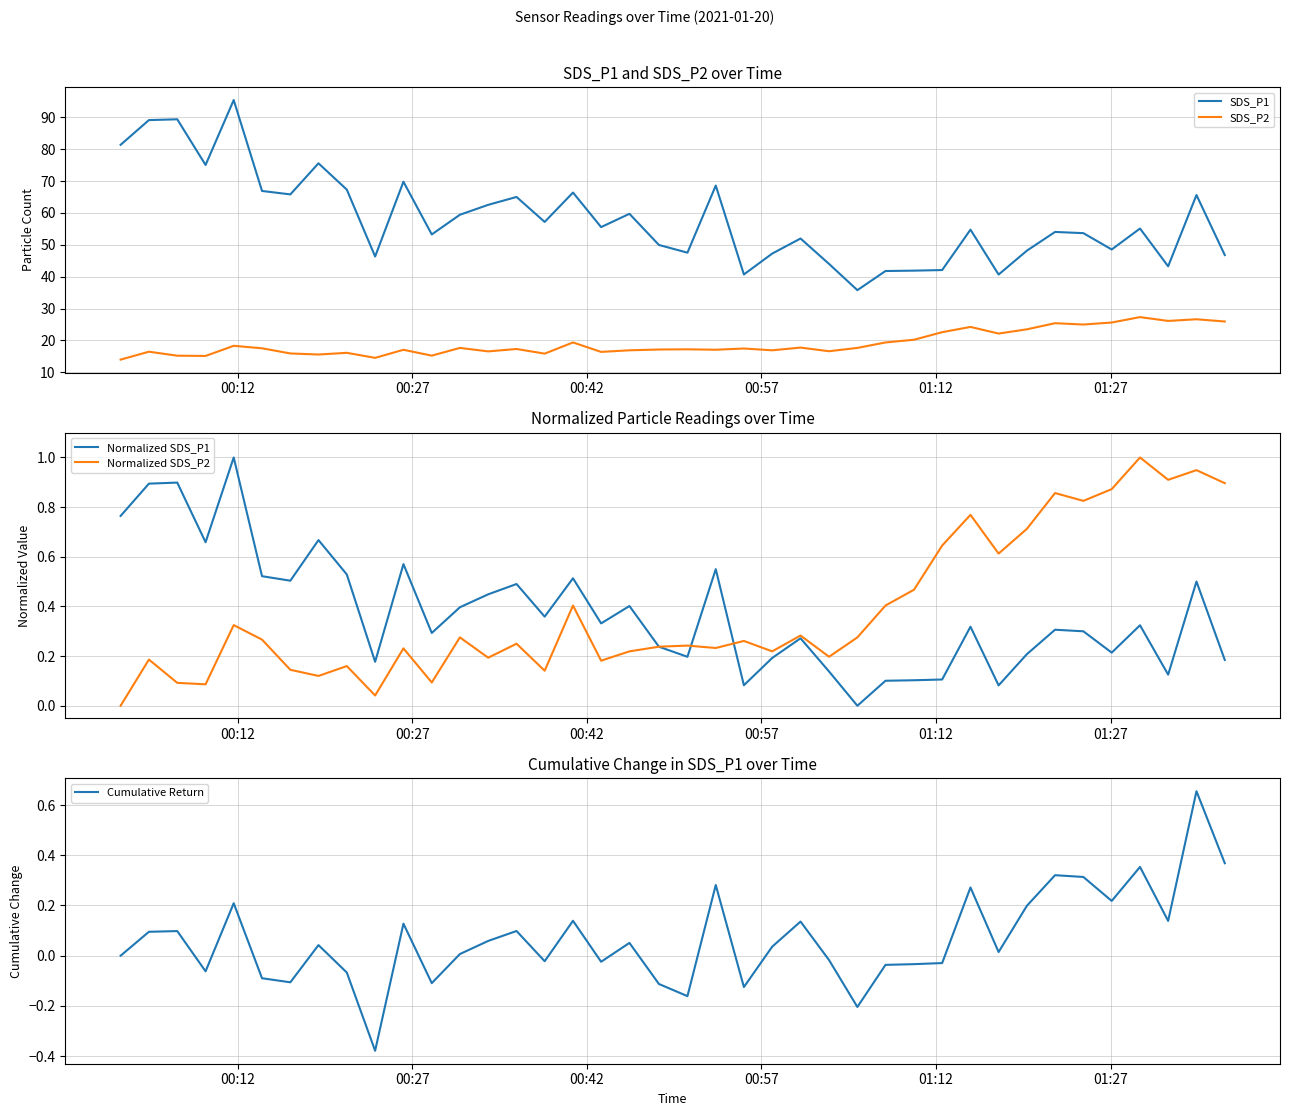

True or false: SDS_P2 and SDS_P1 intersect in this chart.

False